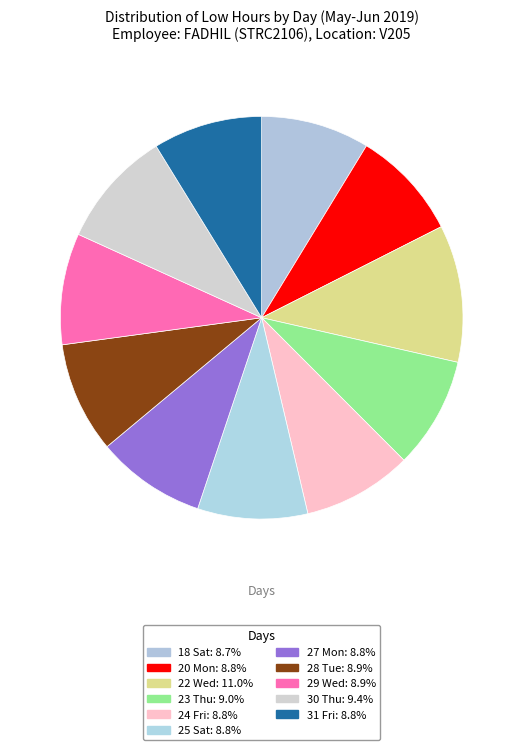

What is the largest slice in the pie chart?

22 Wed